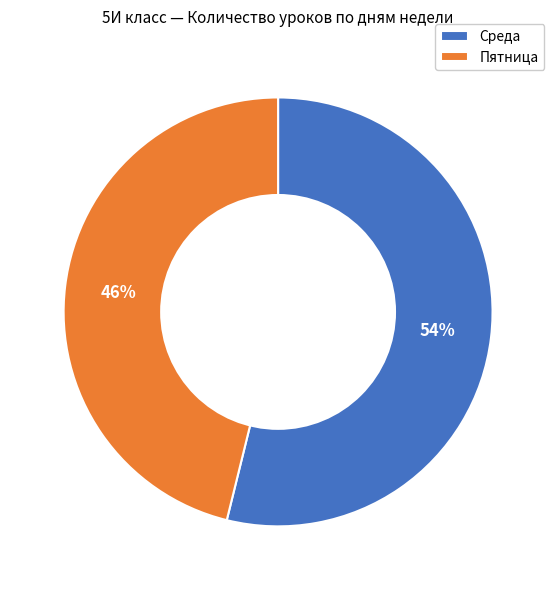

What percentage is the Среда slice, to the nearest percent?

54%